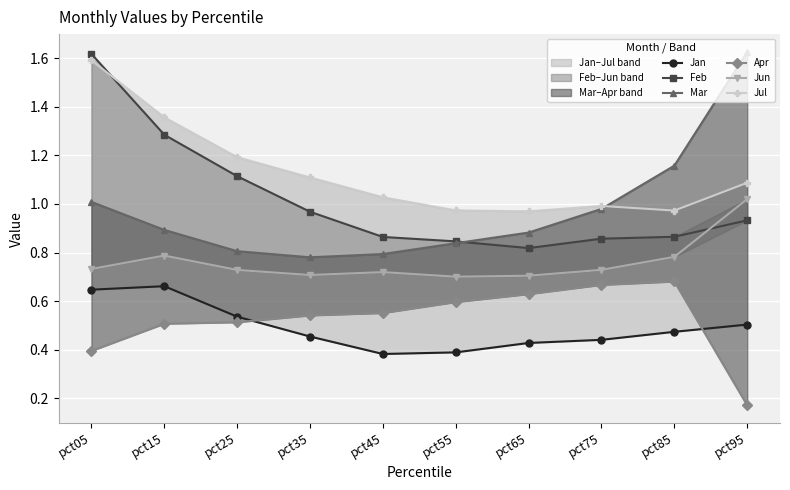

What is the difference between the highest and lowest values at pct35?

0.7